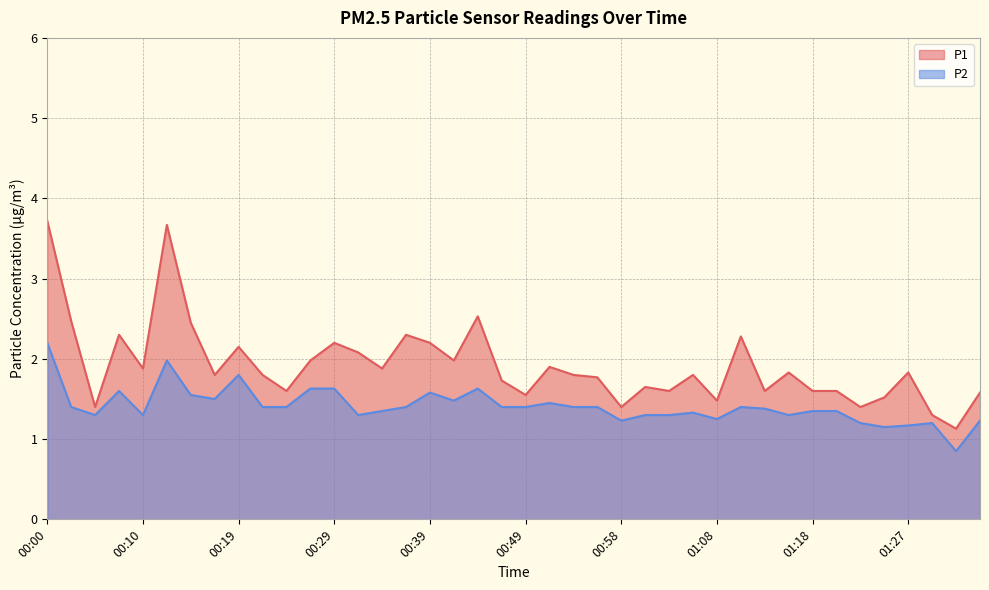

What is the sum of all P1 values?

76.7